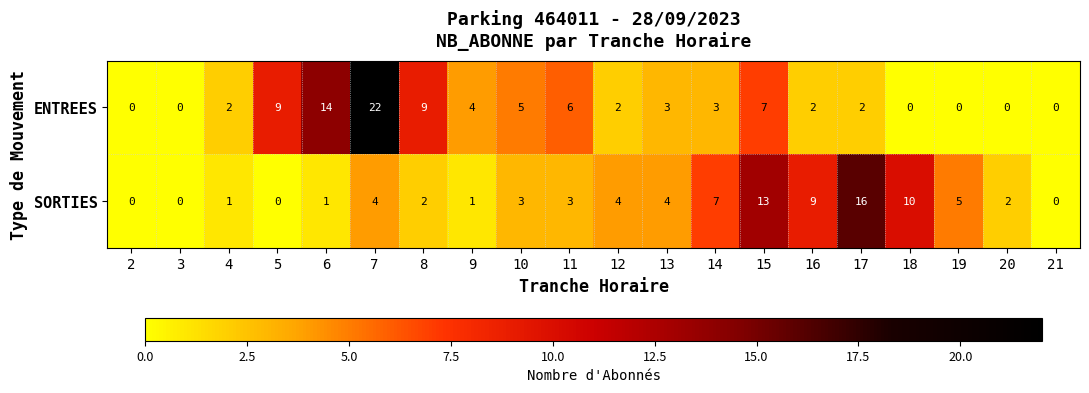

At how many categories does at least one series exceed 1?

17